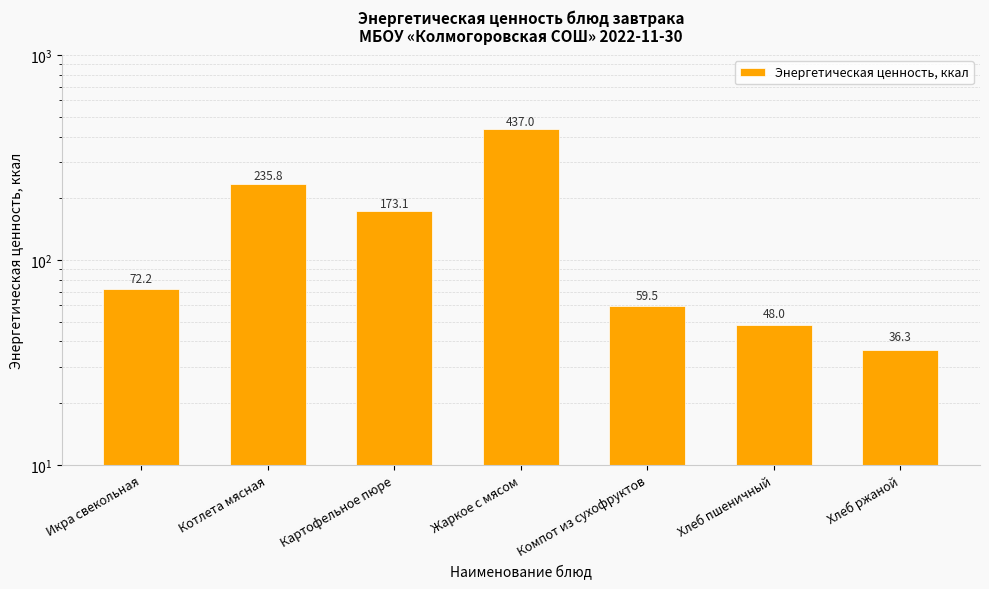

List the labels in order of value, smallest first.

Хлеб ржаной, Хлеб пшеничный, Компот из сухофруктов, Икра свекольная, Картофельное пюре, Котлета мясная, Жаркое с мясом